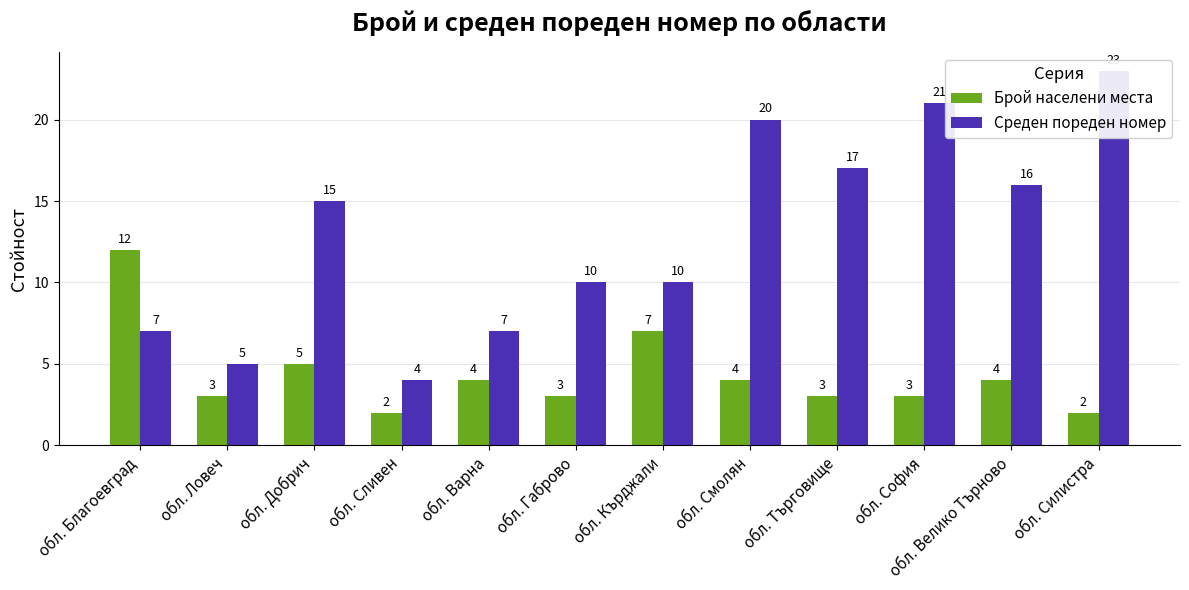

What is the difference between the second highest and minimum values in the Брой населени места series?

5